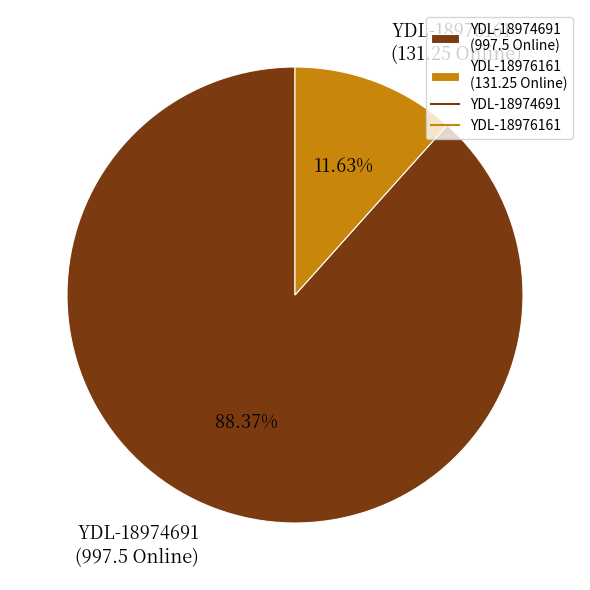

What percentage is the YDL-18974691 slice, to the nearest percent?

88%